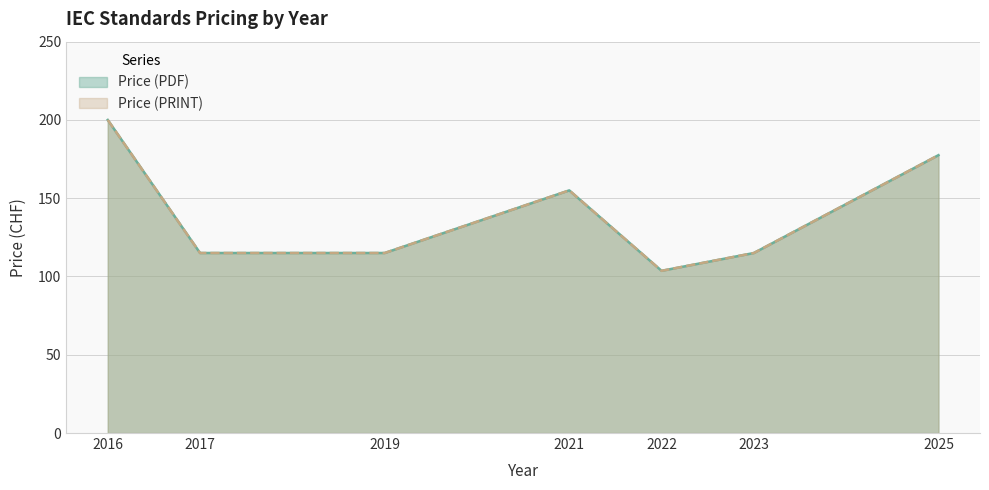

True or false: Price (PDF) and Price (PRINT) intersect in this chart.

False